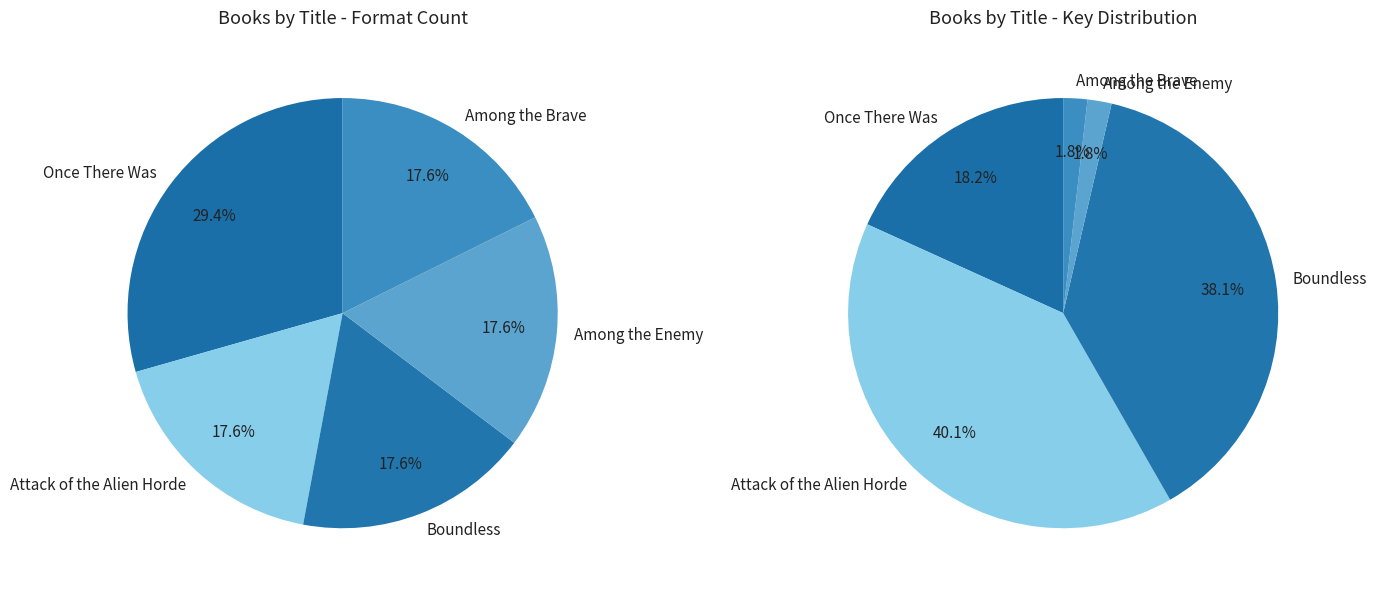

Which slice is the smallest?

Among the Brave